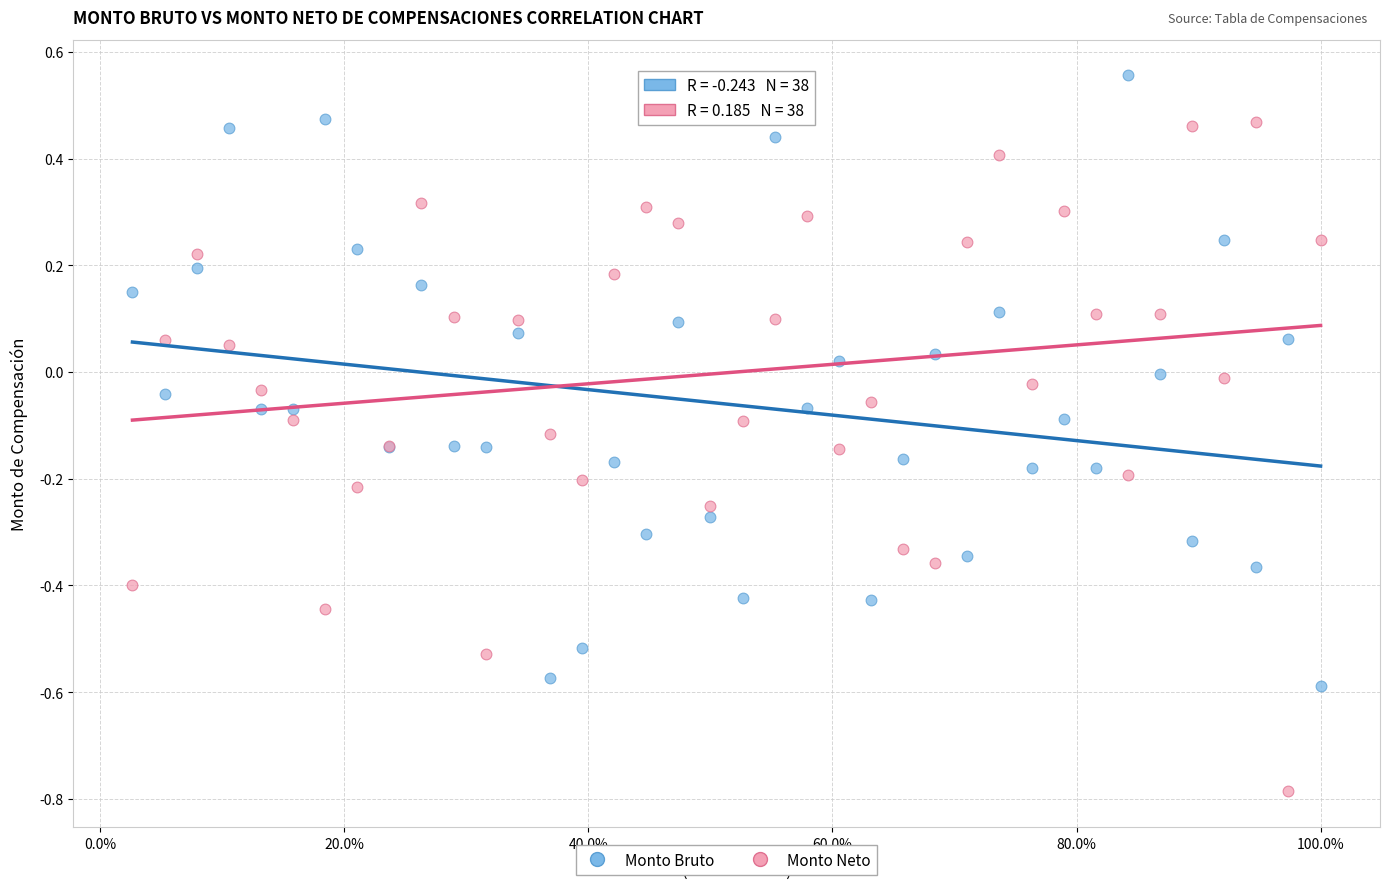

Which series has the largest Y range (max minus min)?

Monto Neto